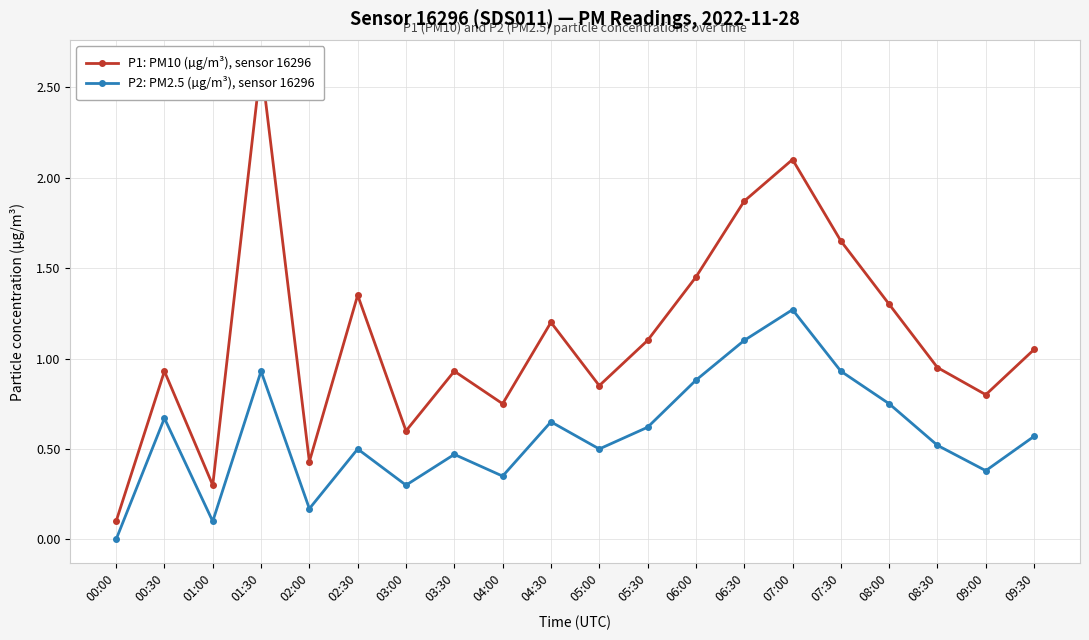

Where is the first local minimum for P2: PM2.5 (µg/m³), sensor 16296?

01:00